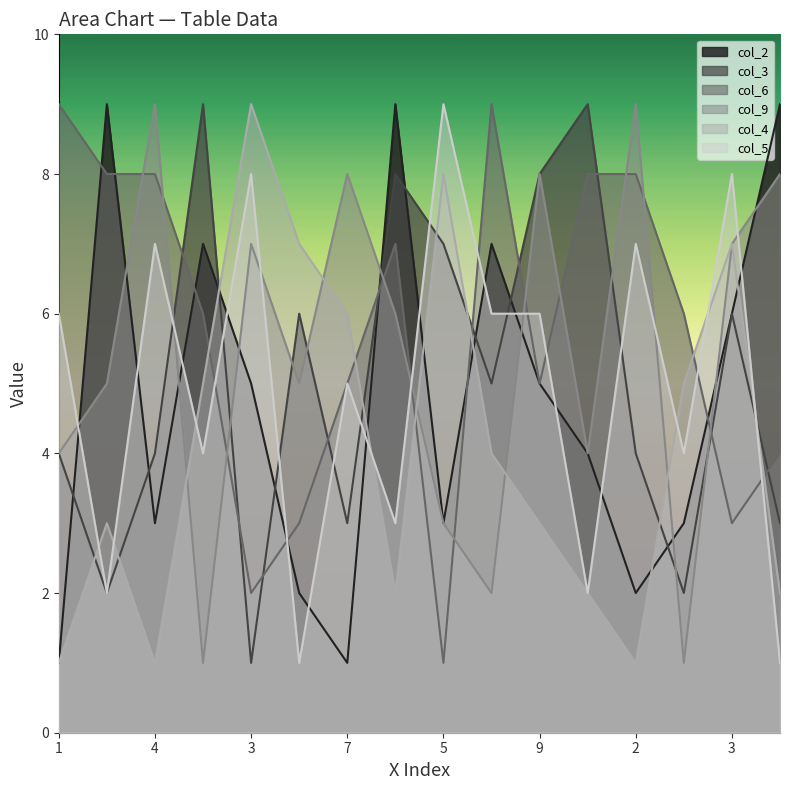

Reading left to right, extract all data points from this chart.

col_2: 1	9	3	7	5	2	1	9	3	7	5	4	2	3	6	9
col_3: 4	2	4	9	1	6	3	8	7	5	8	9	4	2	6	3
col_6: 9	8	8	6	2	3	5	7	1	9	5	8	8	6	3	4
col_9: 4	5	9	1	7	5	8	6	3	2	8	4	9	1	7	8
col_4: 1	3	1	5	9	7	6	2	8	4	3	2	1	5	7	2
col_5: 6	2	7	4	8	1	5	3	9	6	6	2	7	4	8	1